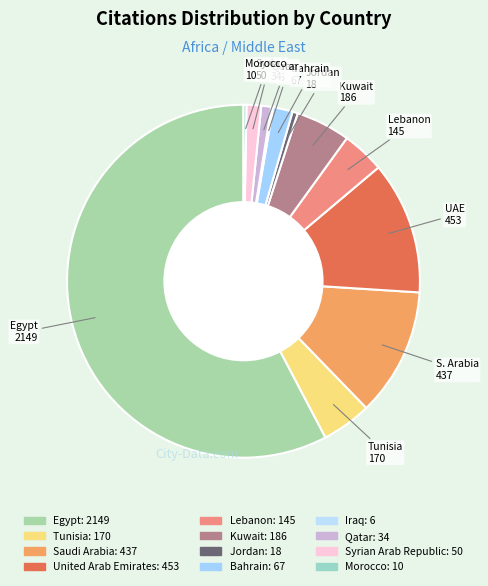

To the nearest percent, what percentage of the pie is Bahrain?

2%